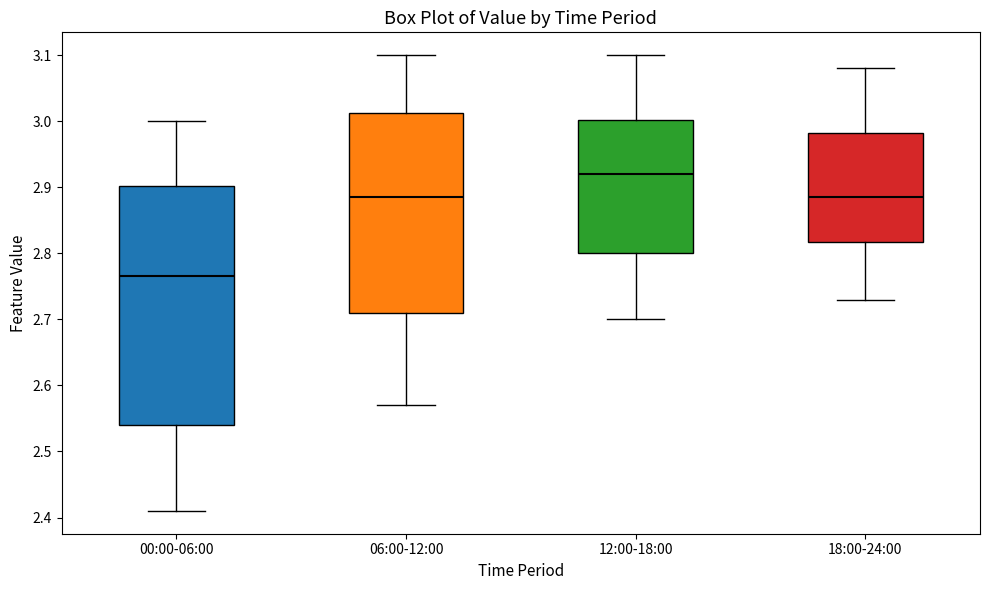

Comparing the boxes themselves (not the whiskers), which one is the tallest?

00:00-06:00